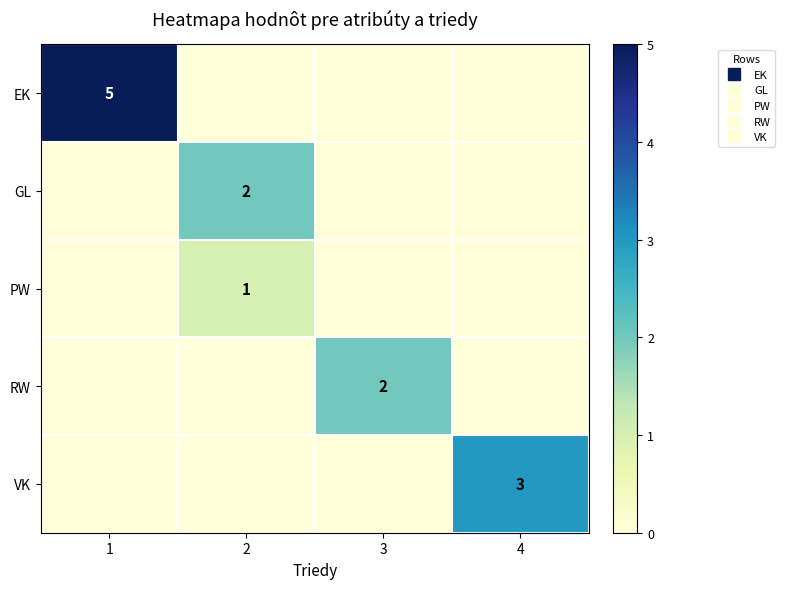

Which series has the largest range (max minus min)?

EK